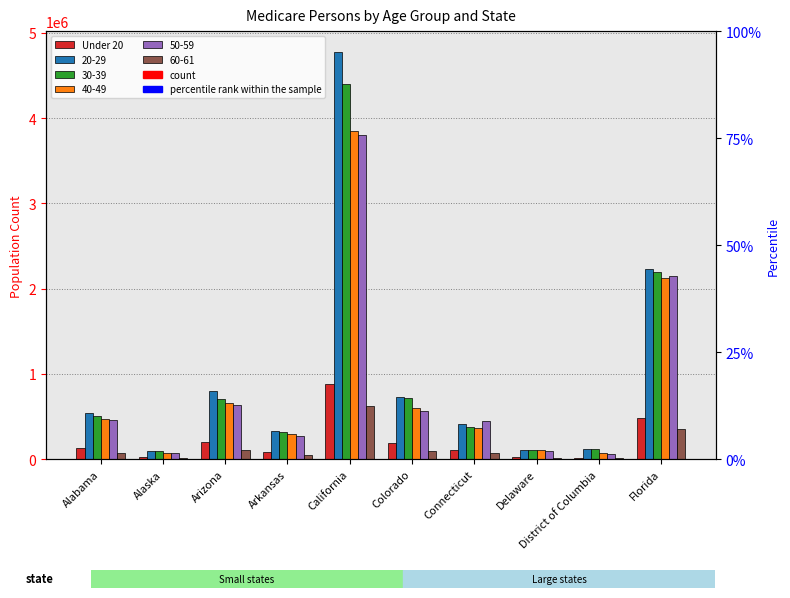

Reading left to right, what are all the values shown in this chart?

Alabama=131579	Alaska=25216	Arizona=200970	Arkansas=82639	California=887497	Colorado=186361	Connecticut=108529	Delaware=30804	District of Columbia=18157	Florida=482607